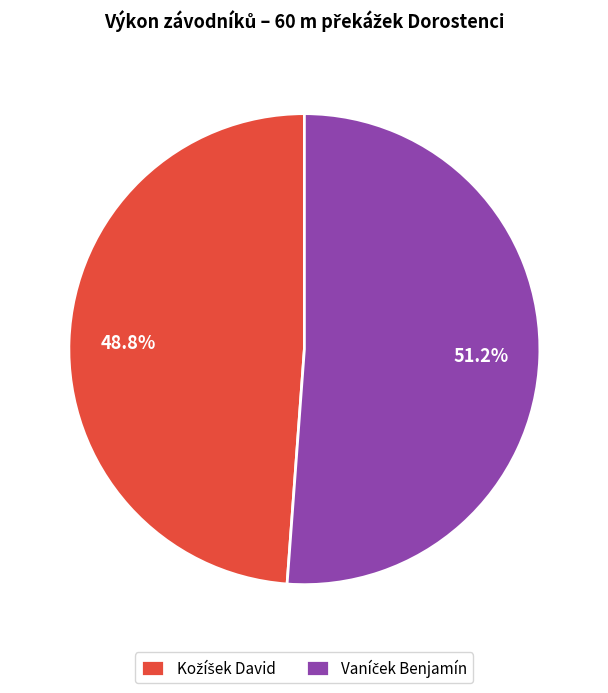

To the nearest percent, what is the difference between the largest and smallest slice percentages?

2%